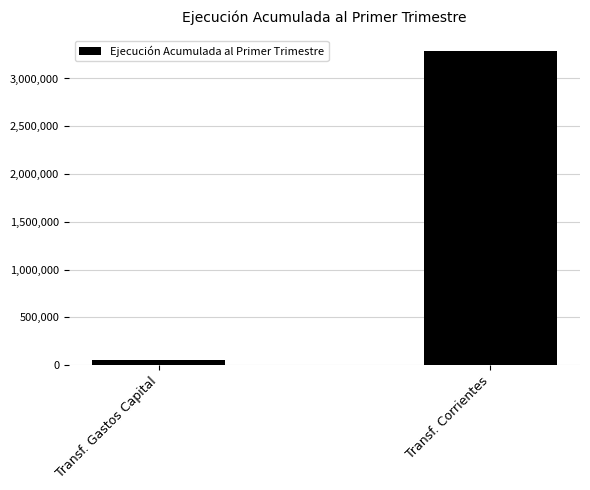

What is the sum of the values at Transf. Gastos Capital and Transf. Corrientes?

3338939